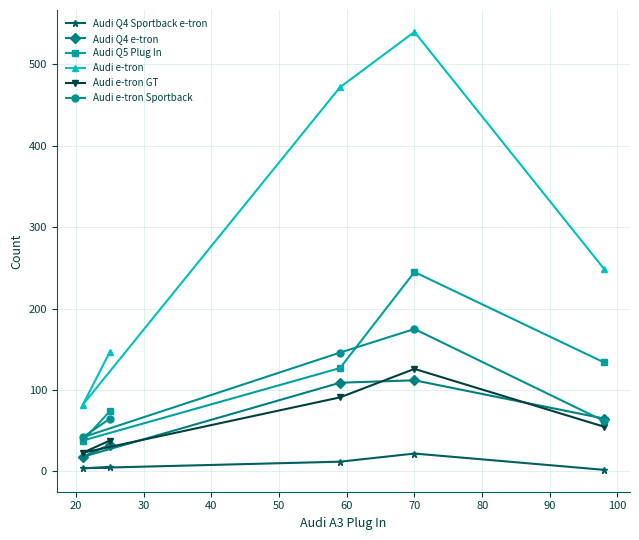

At how many categories does at least one series exceed 204?

3